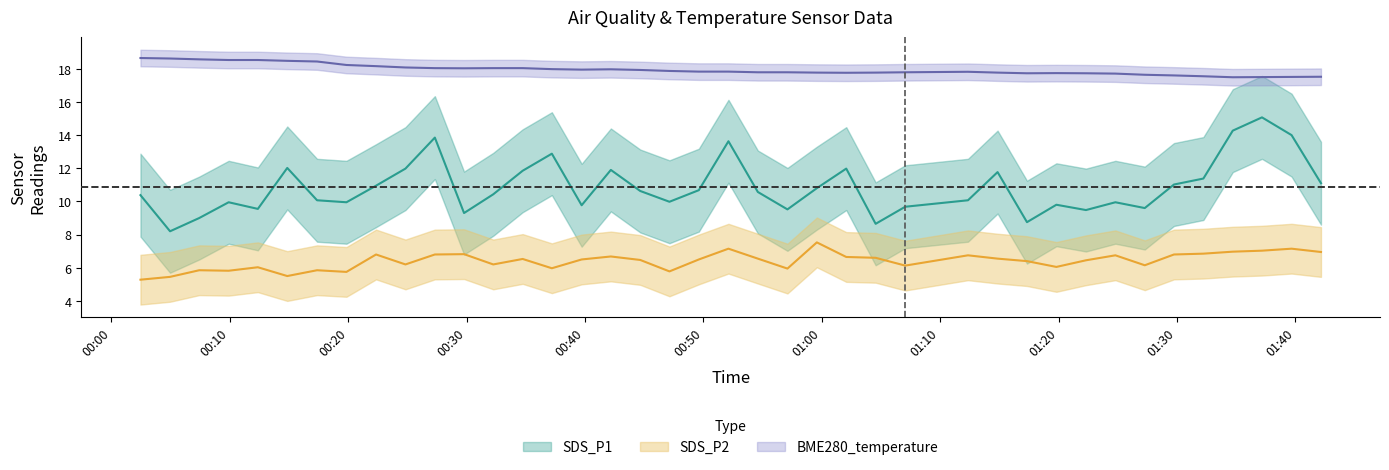

Does the chart display data point markers on the line(s)?

No